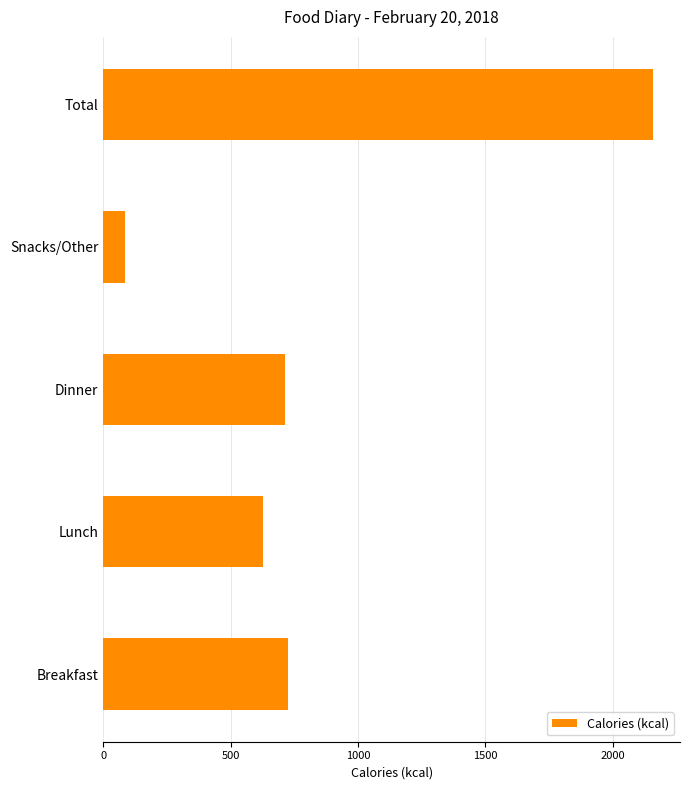

Which category has the lowest value across all series?

Snacks/Other